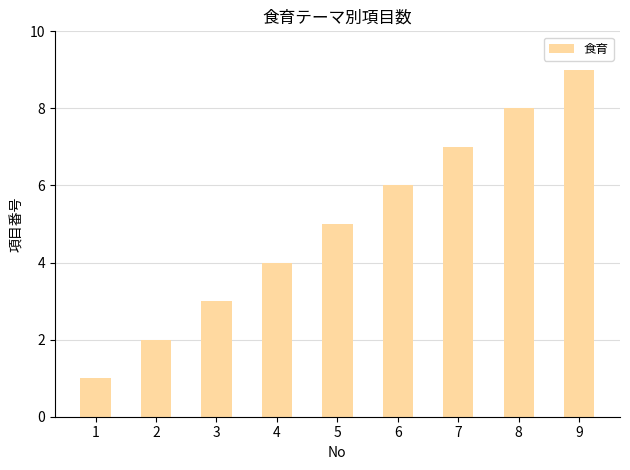

Between 3 and 2, which is larger?

3